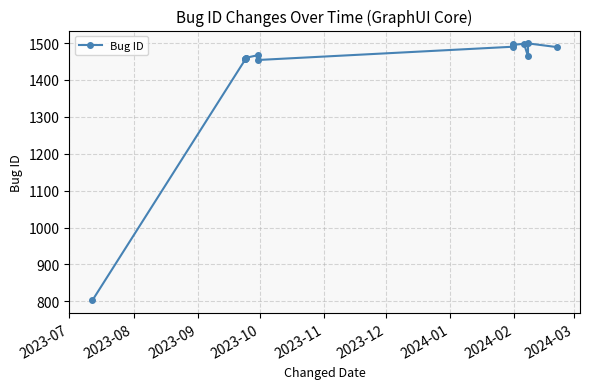

True or false: there are more than 1 points higher than both neighbors.

True